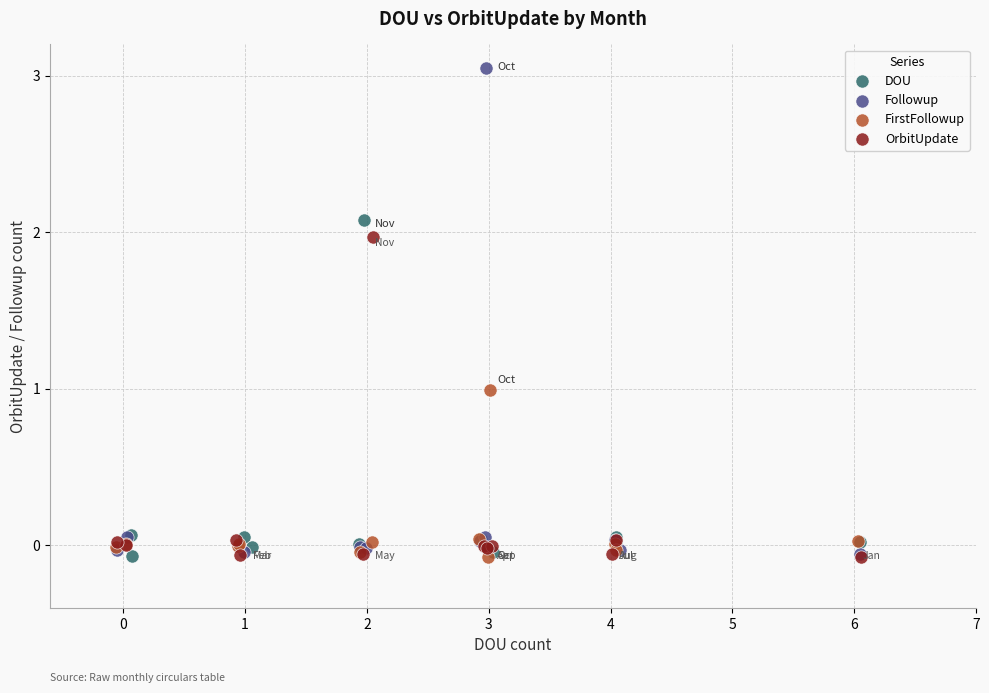

Which series has the largest Y range (max minus min)?

Followup